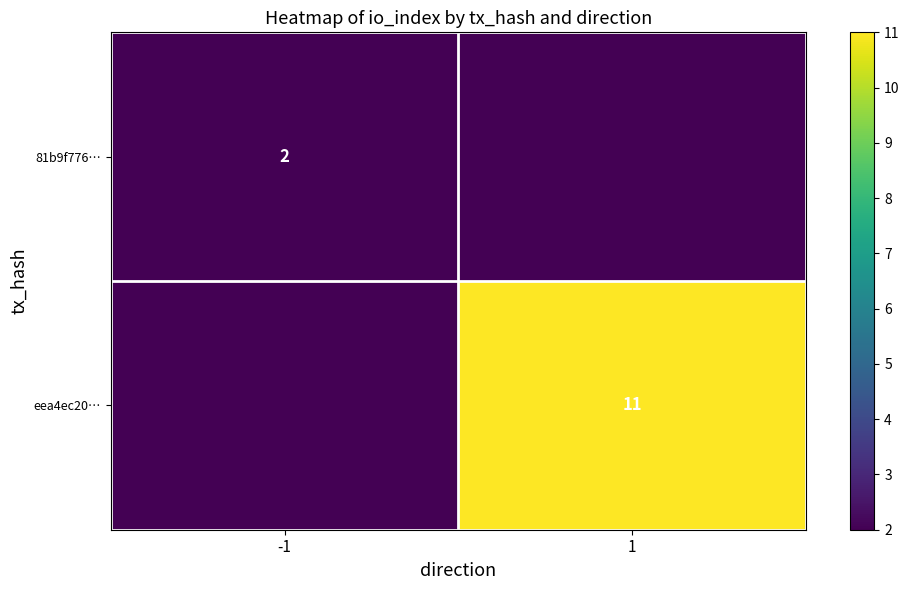

The value of 81b9f776… at -1 is 3. True or false?

False